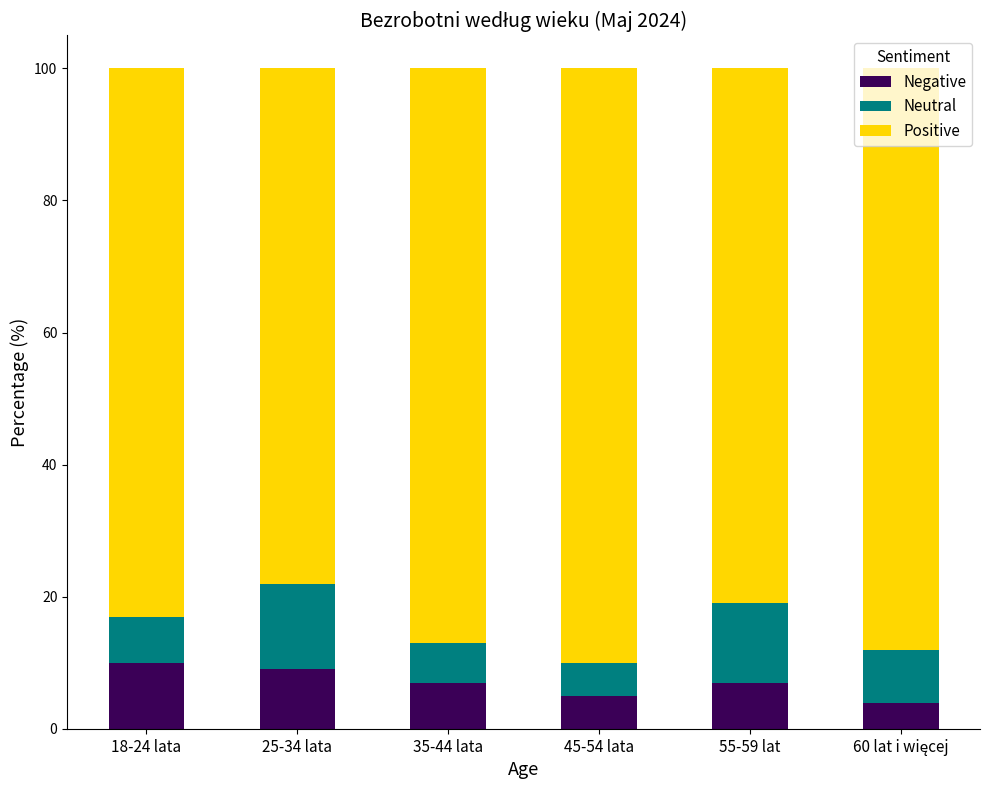

How many data points does each series have?

6